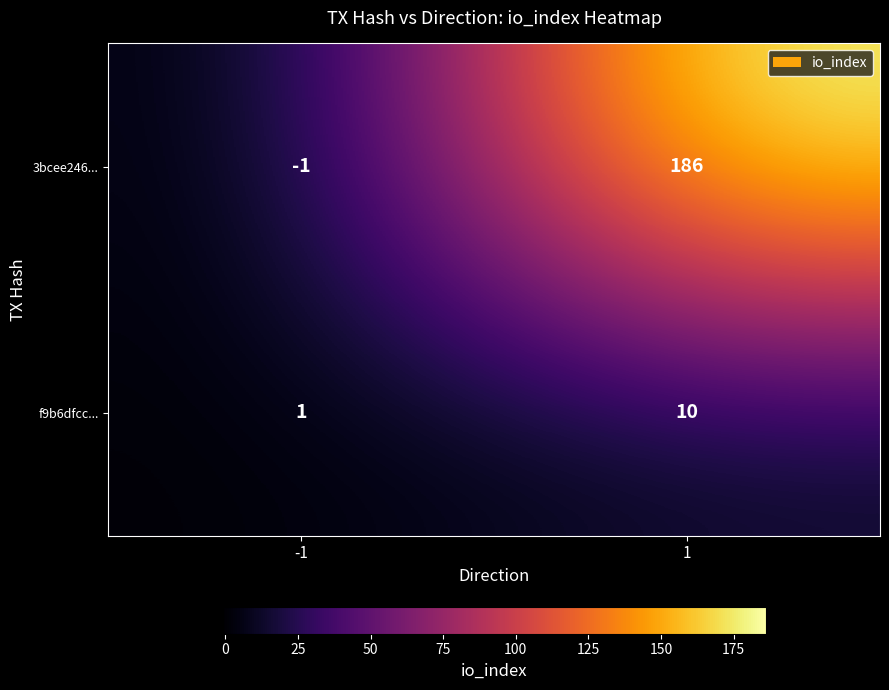

True or false: f9b6dfcc... has a value of 18 at 1.

False